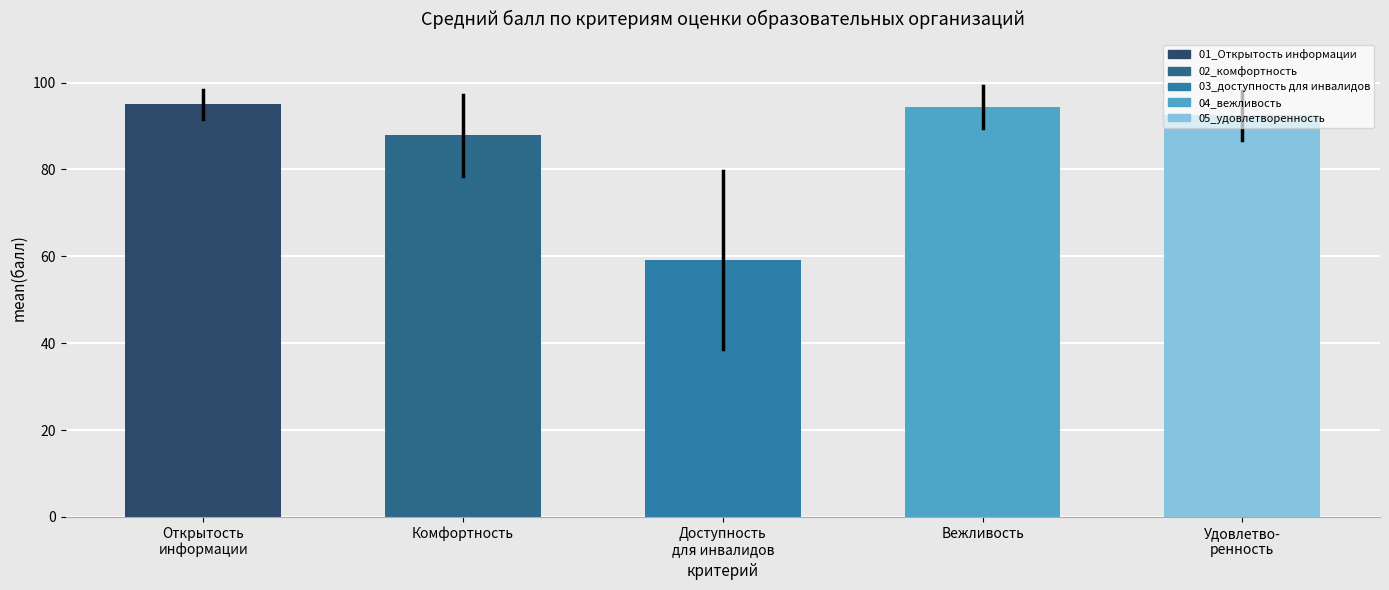

What is the difference between the maximum and second lowest values?

7.1